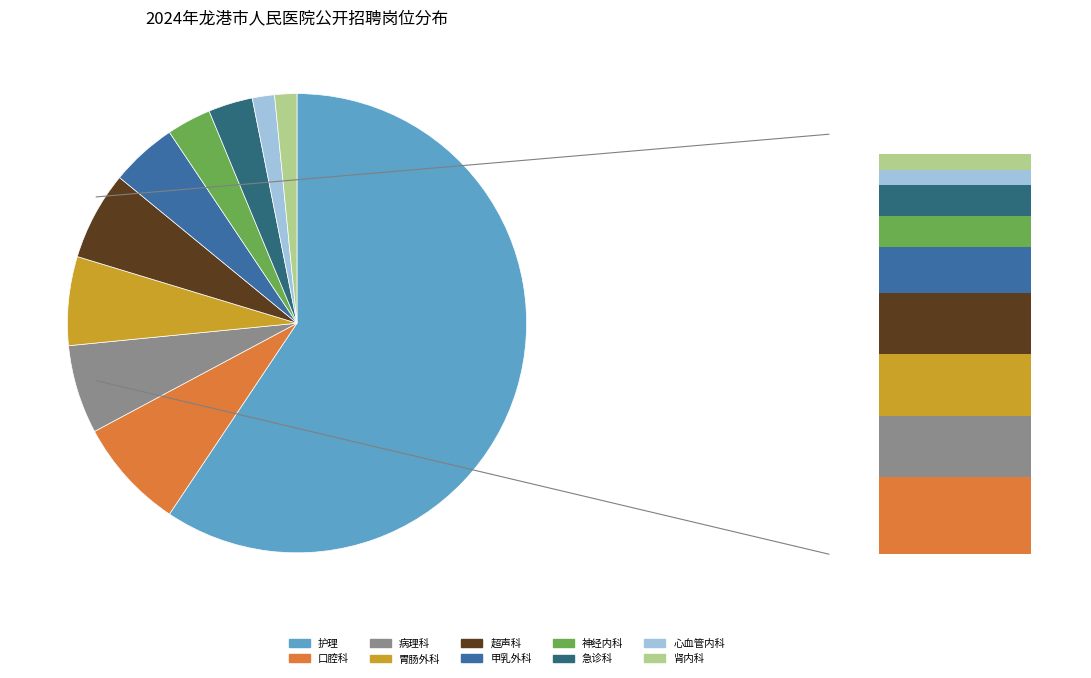

Is the sum of 超声科 and 护理 greater than half?

Yes